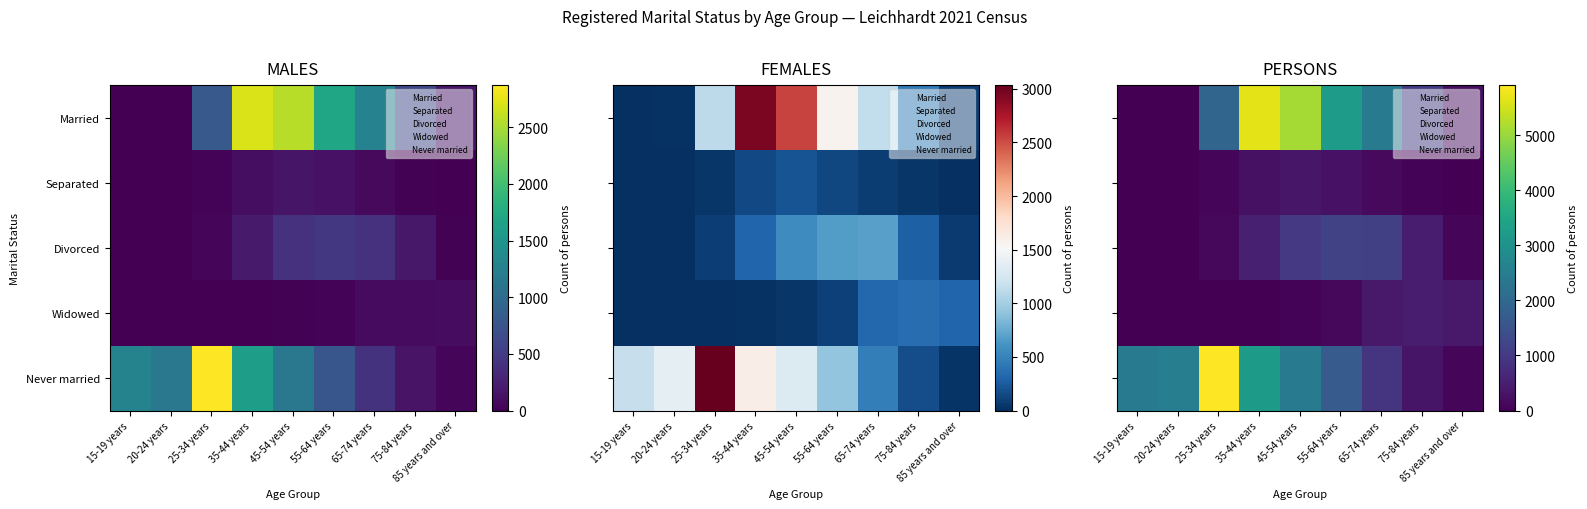

Count the number of data series in this chart.

5